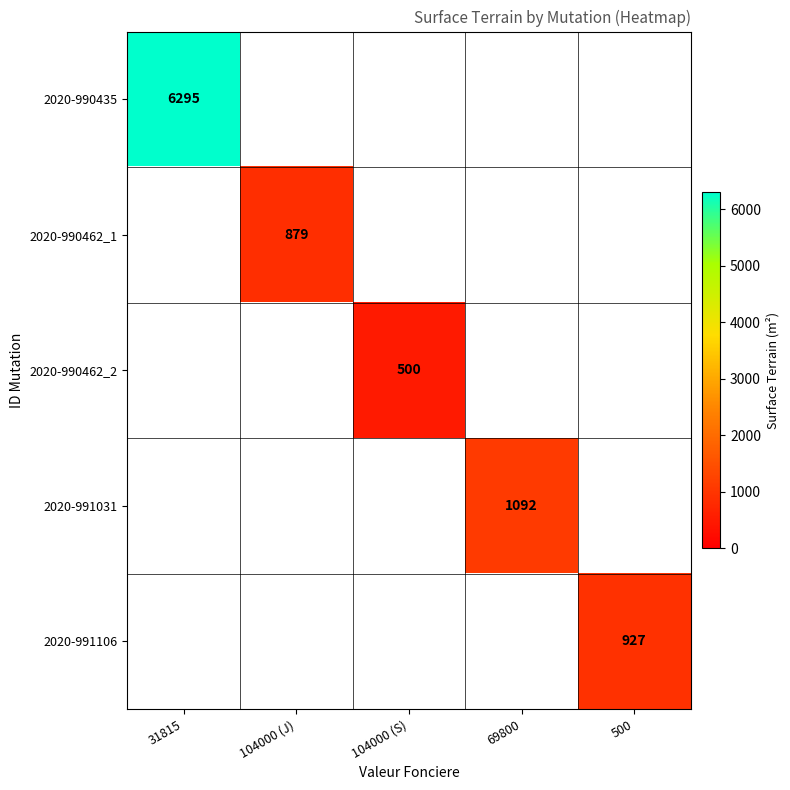

The value of 2020-990435 at 31815 is 8537. True or false?

False